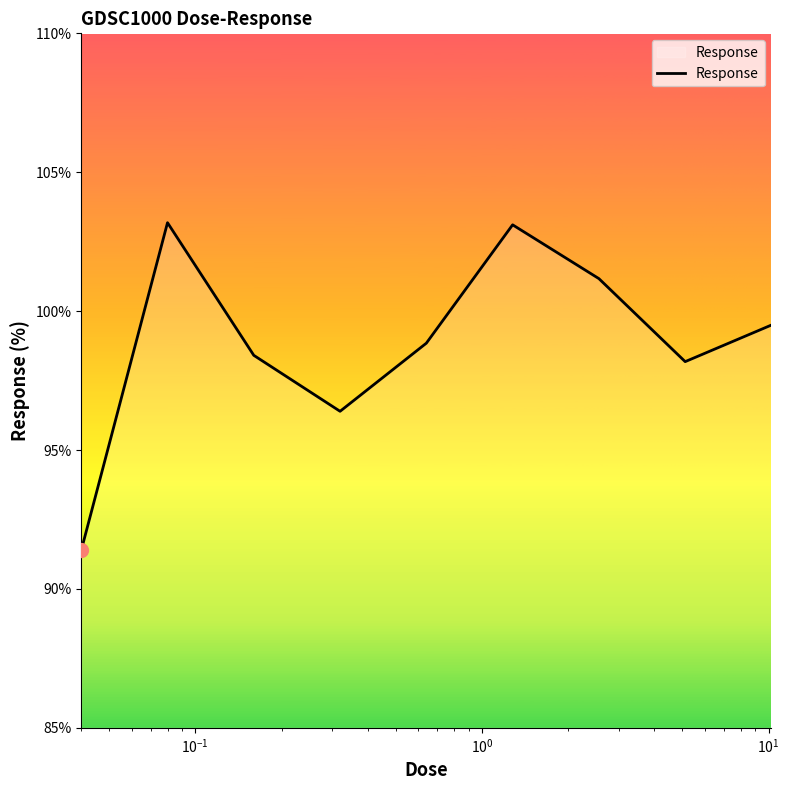

What is the greatest value displayed?

103.2